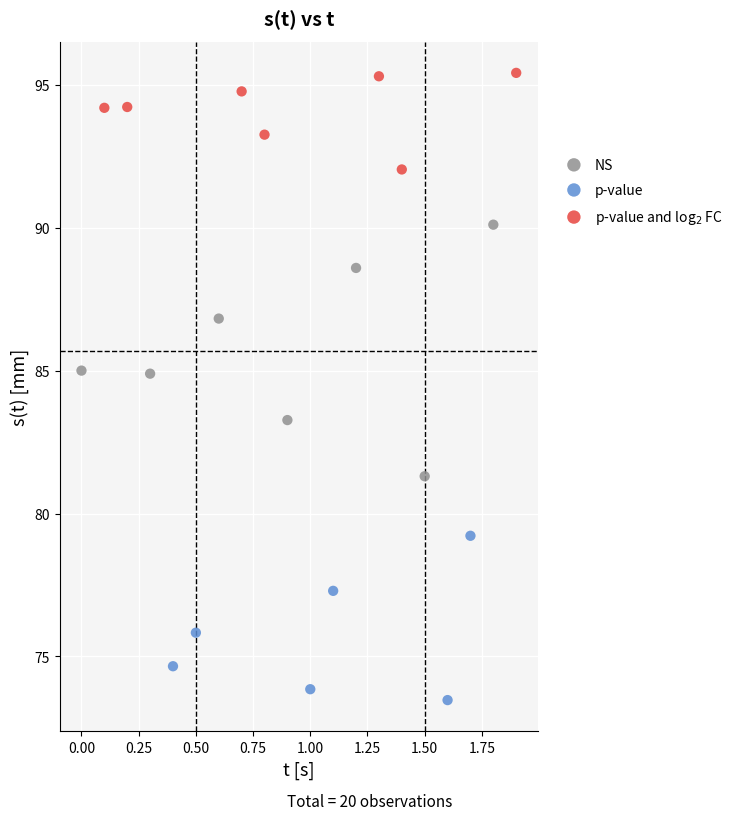

Which series reaches the minimum Y coordinate?

p-value